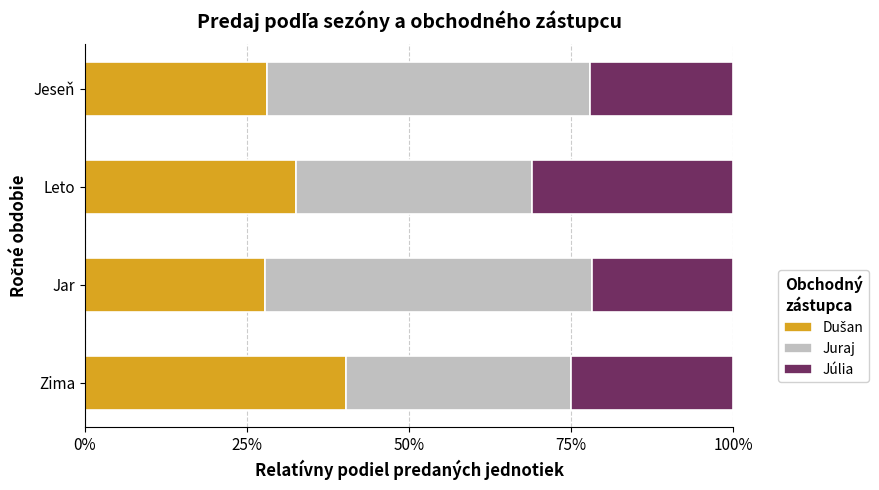

What is the total value across all series at Jar?

100.0